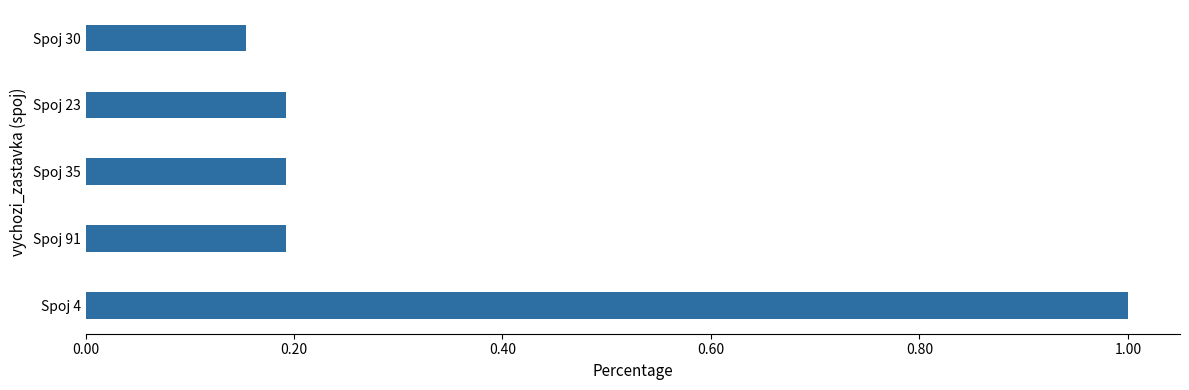

Which category has the lowest value across all series?

Spoj 30